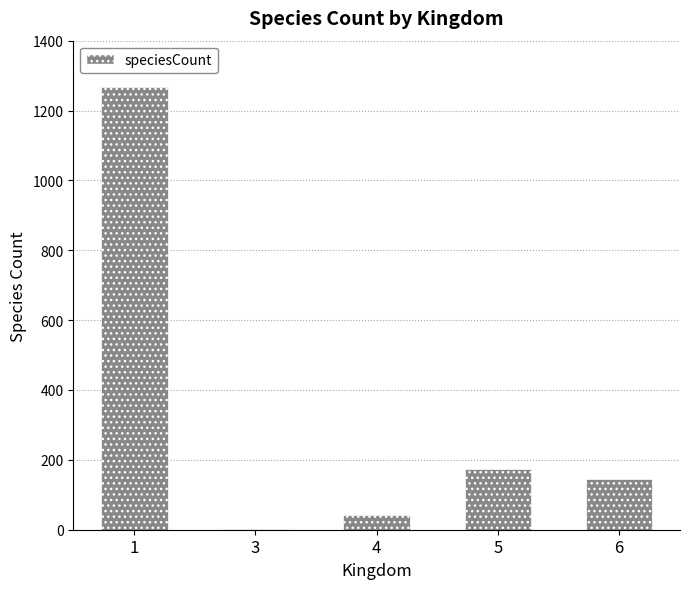

Reading left to right, what are all the values shown in this chart?

1=1268	3=2	4=43	5=173	6=146